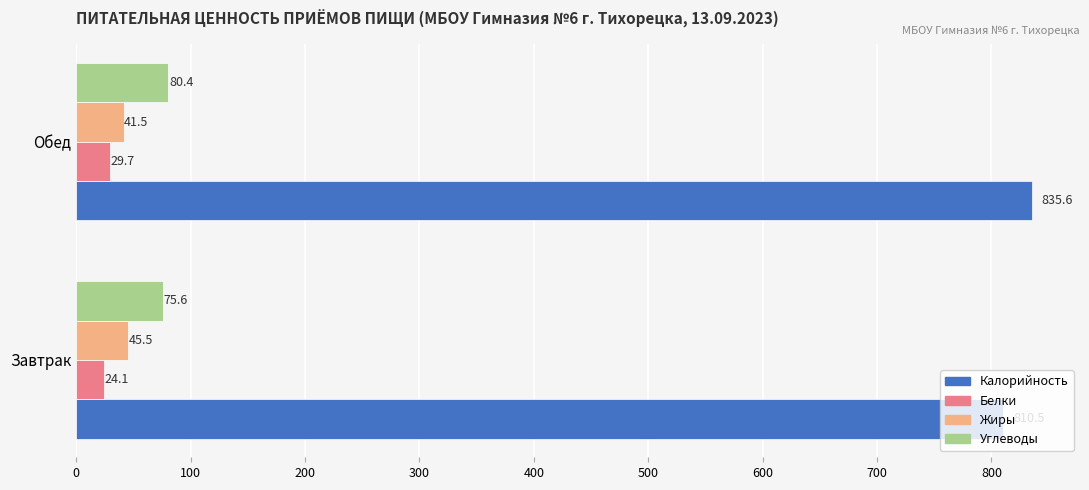

List the series in order of their peak value, highest first.

Калорийность, Углеводы, Жиры, Белки